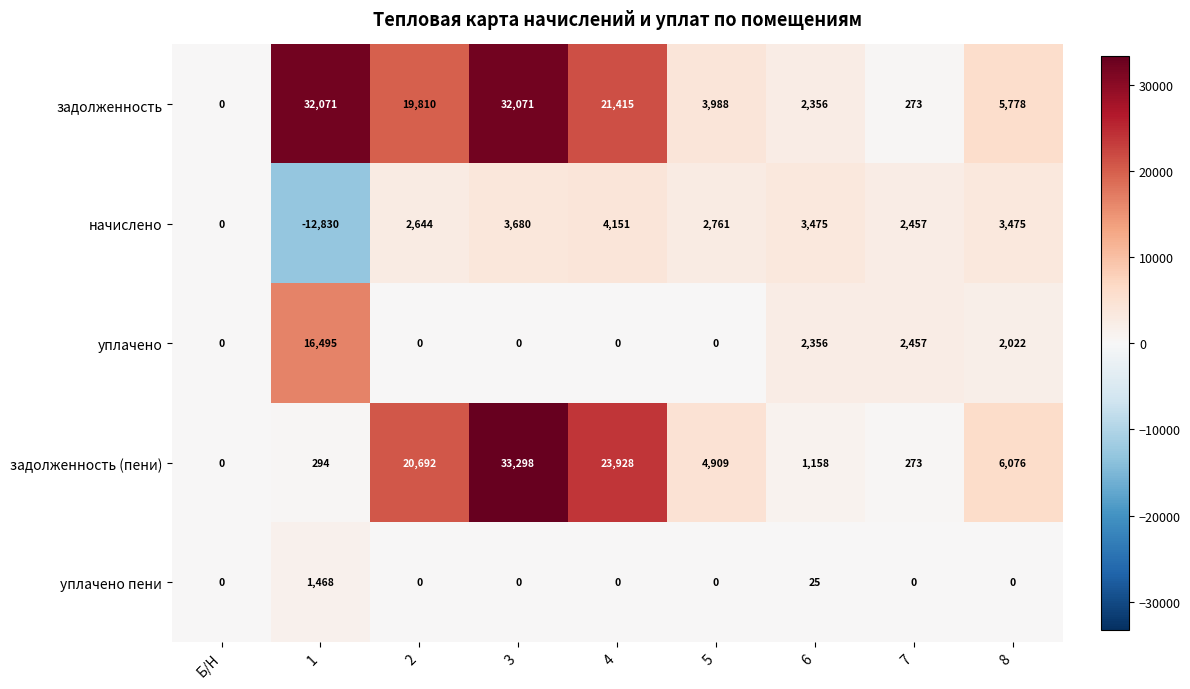

The value of задолженность at 3 is 32071. True or false?

True